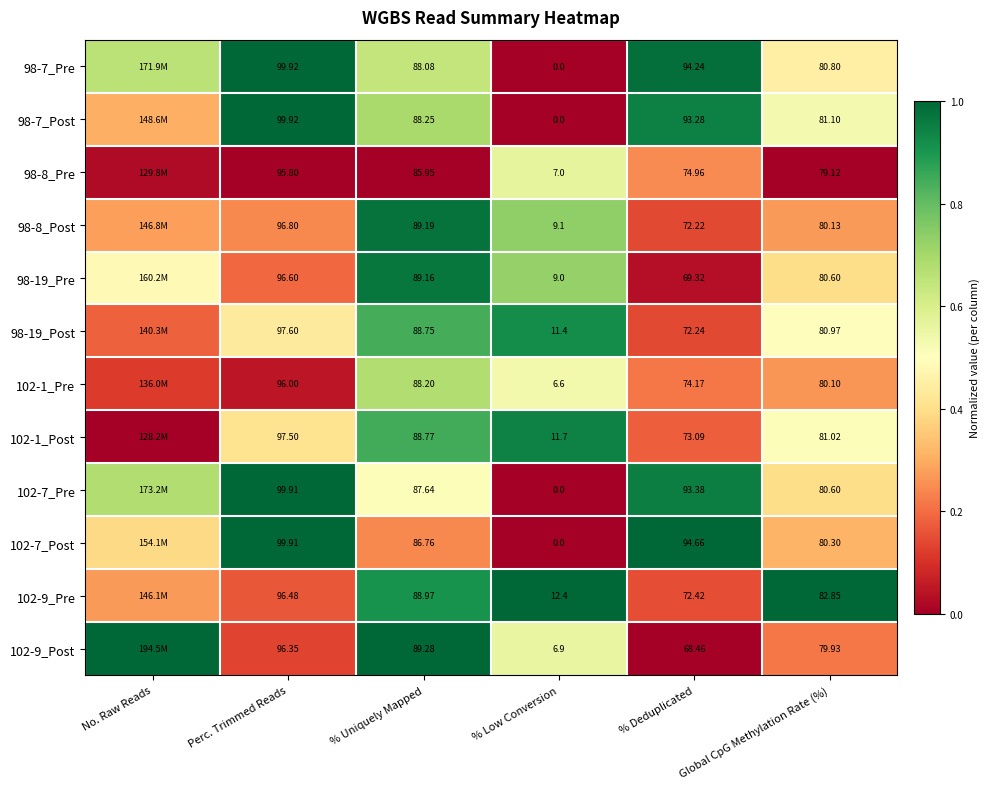

Between % Uniquely Mapped and No. Raw Reads, which is larger?

No. Raw Reads